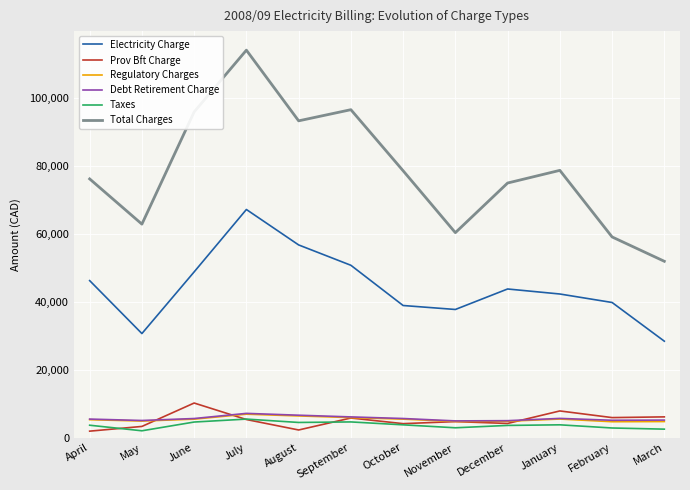

Which series has the largest range (max minus min)?

Total Charges